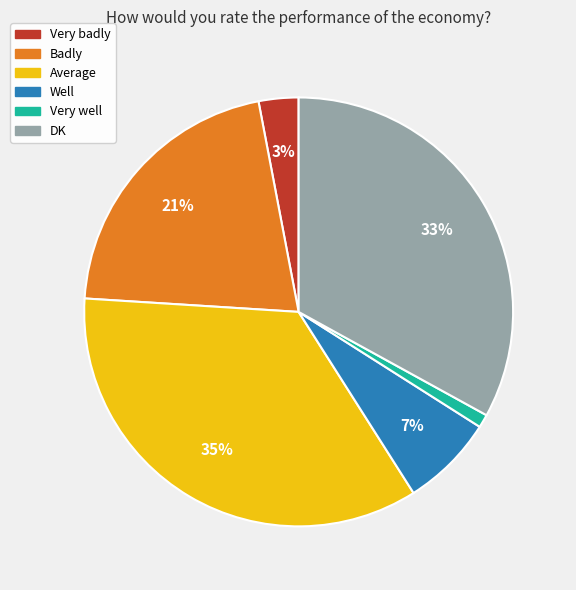

To the nearest percent, what portion does Well represent?

7%